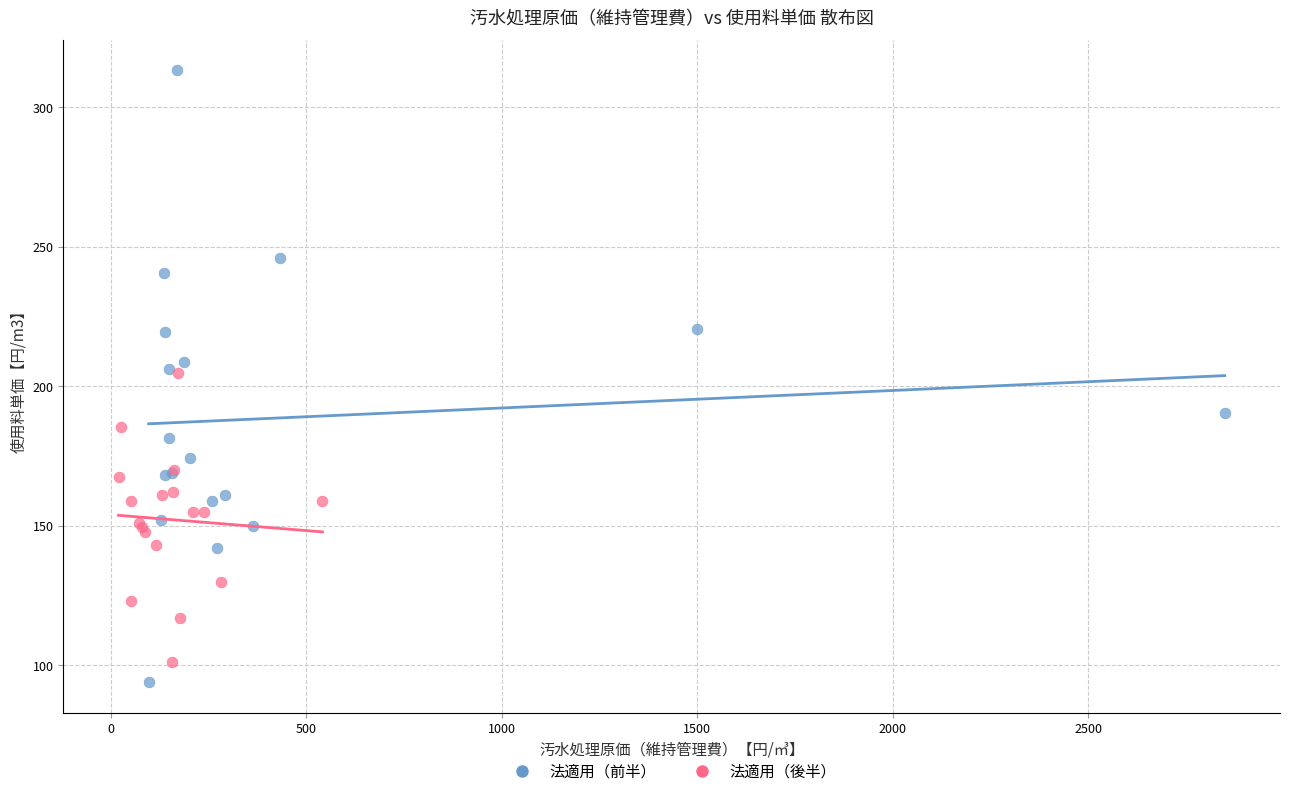

Which series has the largest Y range (max minus min)?

法適用（前半）